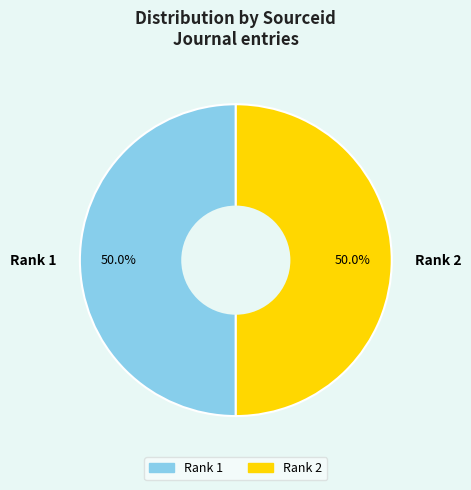

What percentage is the Rank 1 slice, to the nearest percent?

50%